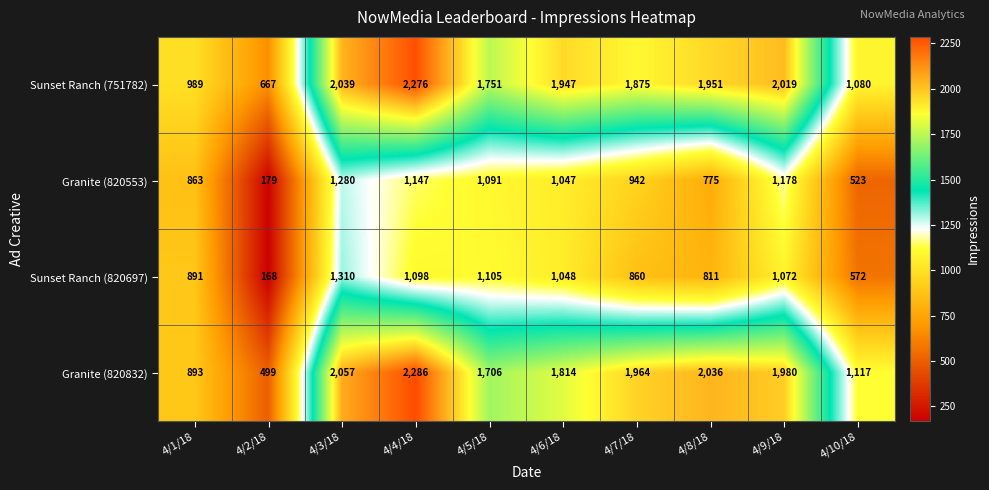

Which series changed the most between 4/2/18 and 4/6/18?

Granite (820832)